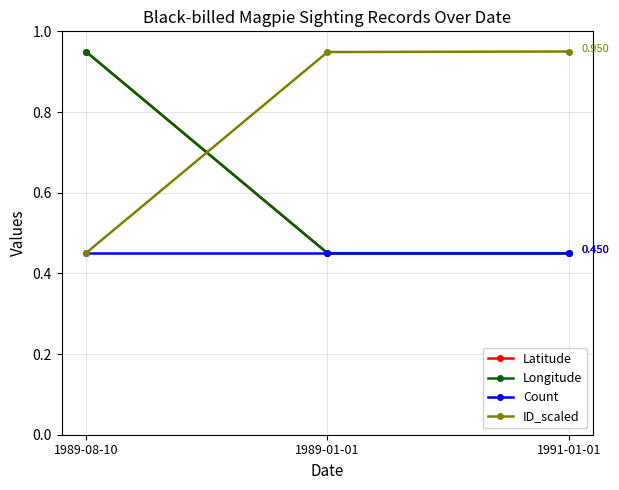

Which series has the largest total across all categories?

ID_scaled